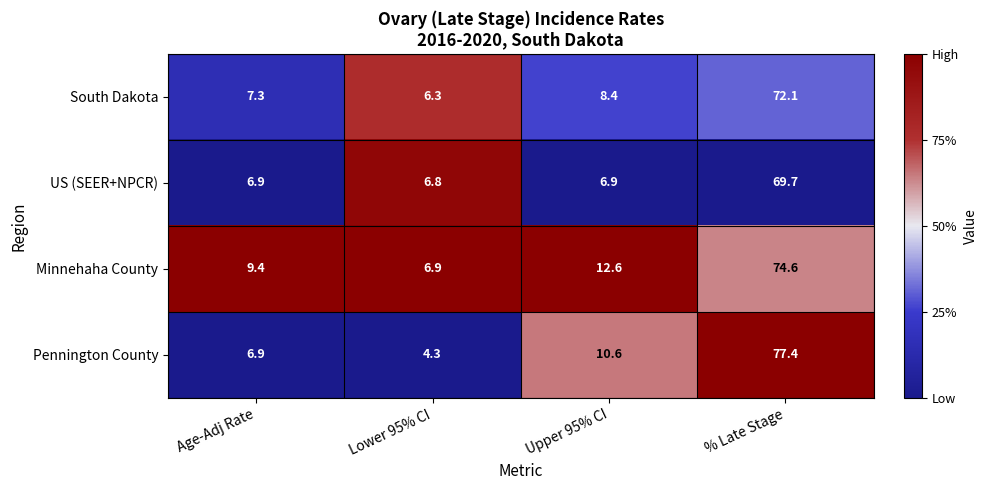

The value of US (SEER+NPCR) at Age-Adj Rate is 10.6. True or false?

False